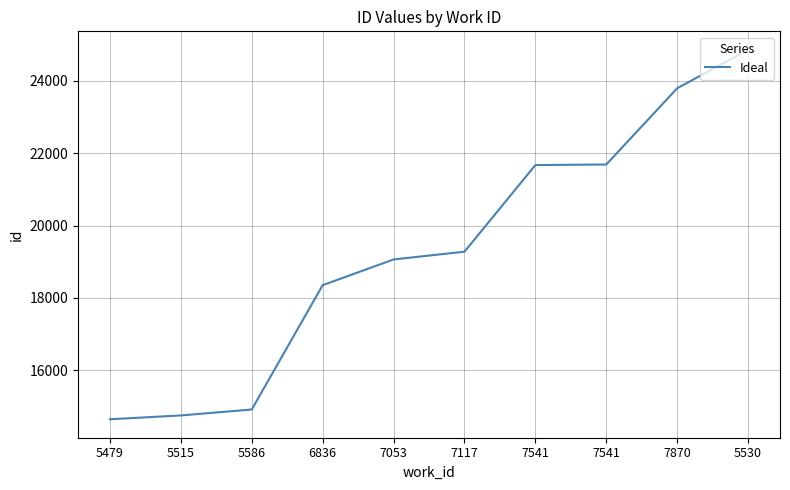

How many lines are shown in the chart?

1